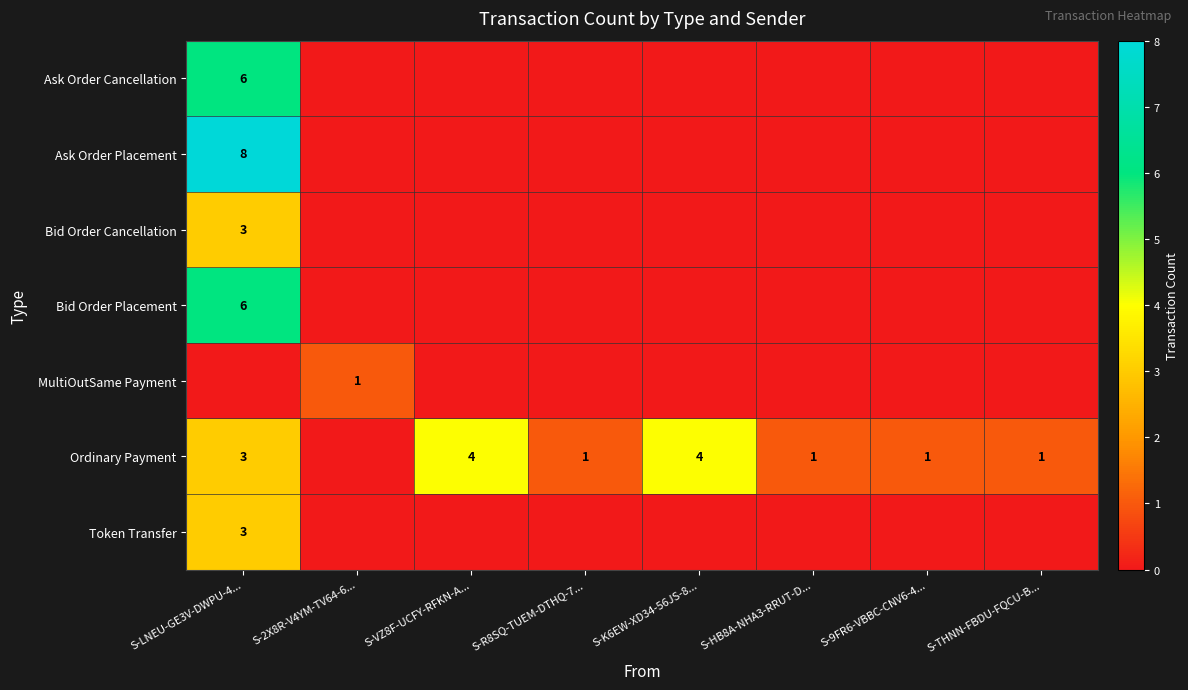

What is the difference between the Ordinary Payment values at S-THNN-FBDU-FQCU-B... and S-VZ8F-UCFY-RFKN-A...?

3